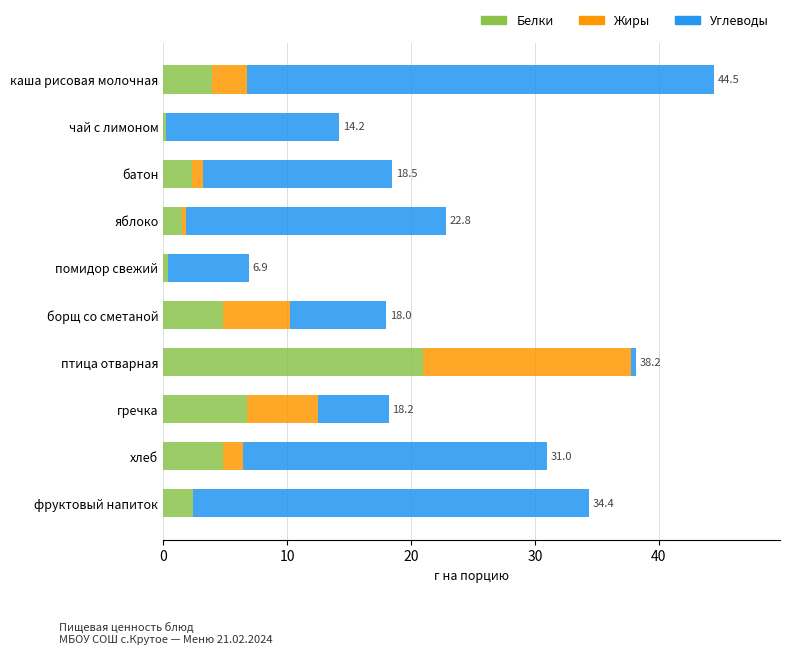

At which category is the sum across all series the highest?

каша рисовая молочная